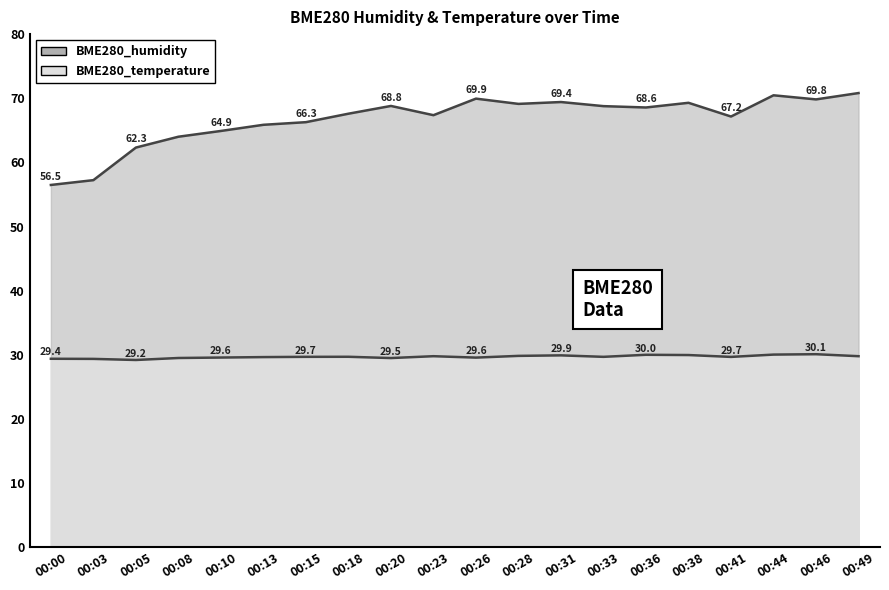

Where does the BME280_humidity series first go above 68?

00:20